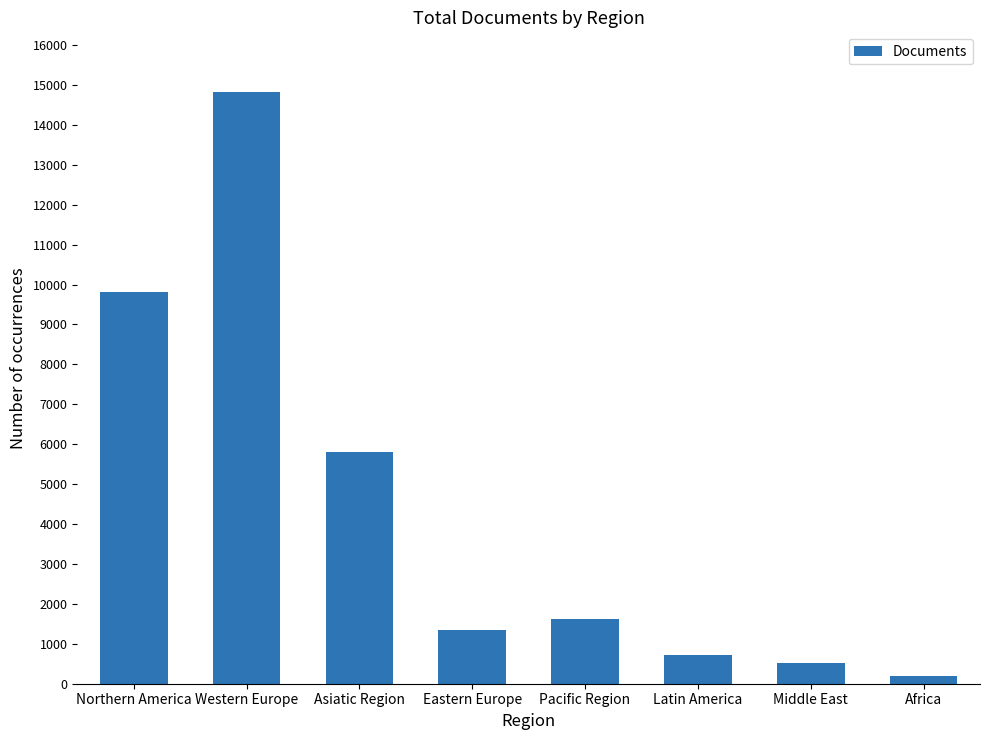

Which category has the lowest value across all series?

Africa